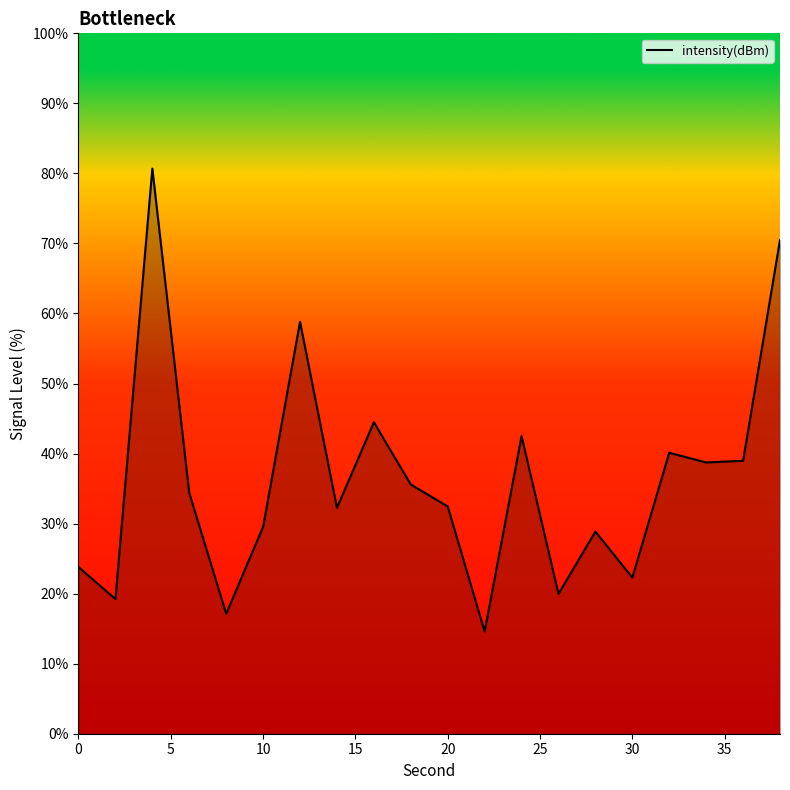

Does the chart display data point markers on the line(s)?

No